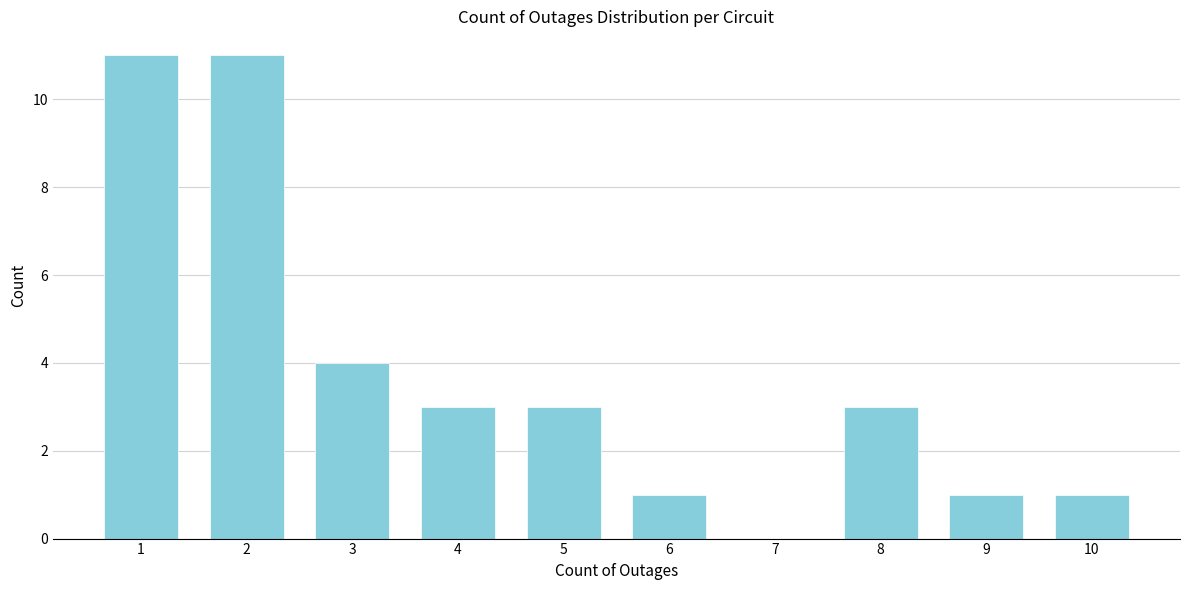

Reading left to right, list all the values displayed in this chart.

1=11	2=11	3=4	4=3	5=3	6=1	7=0	8=3	9=1	10=1